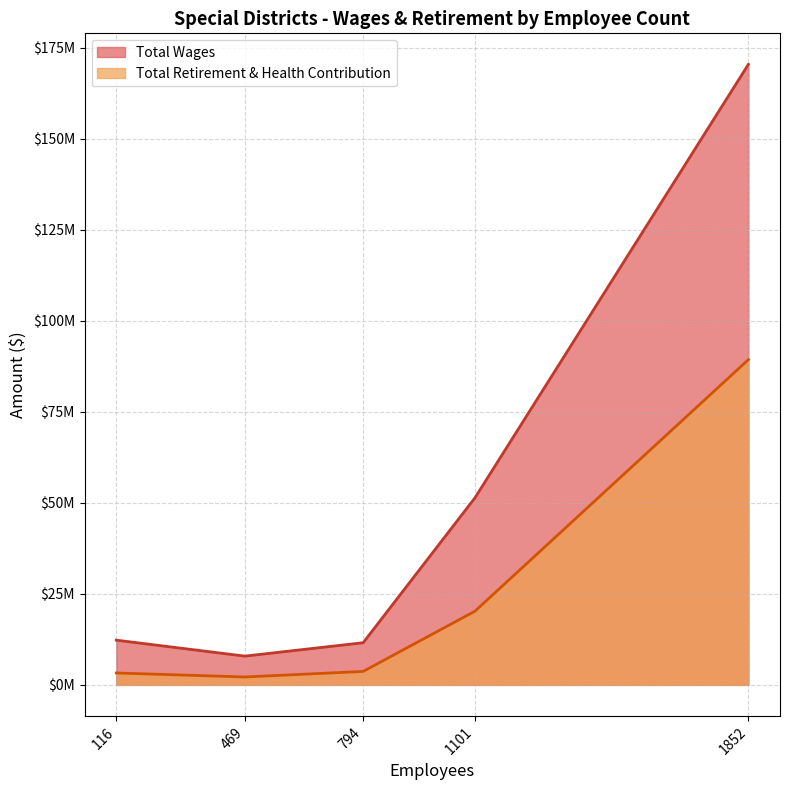

At which category is the sum across all series the highest?

1852